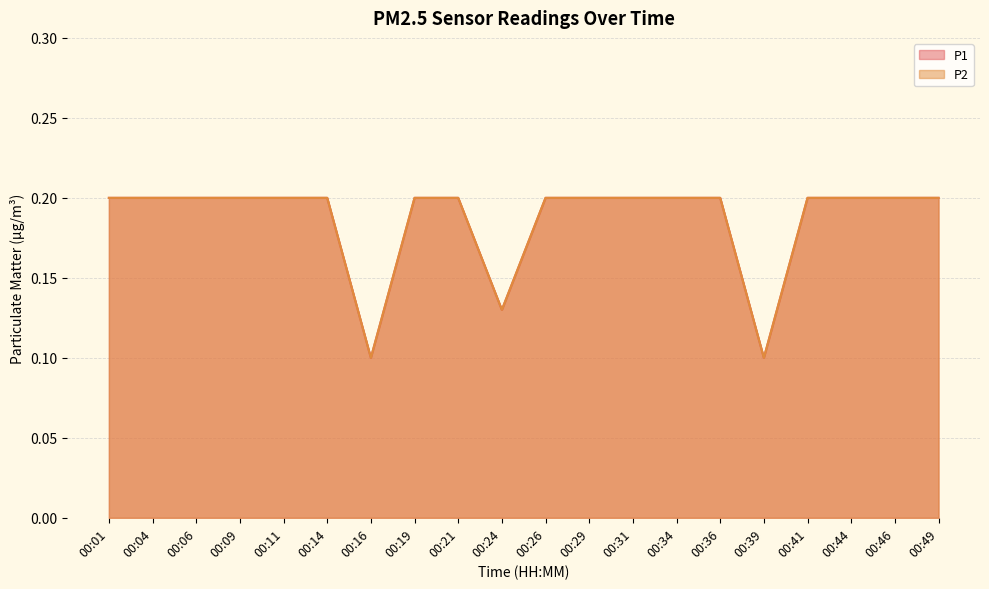

Reading left to right, list all the values displayed in this chart.

P1: 00:01=0.2	00:04=0.2	00:06=0.2	00:09=0.2	00:11=0.2	00:14=0.2	00:16=0.1	00:19=0.2	00:21=0.2	00:24=0.1	00:26=0.2	00:29=0.2	00:31=0.2	00:34=0.2	00:36=0.2	00:39=0.1	00:41=0.2	00:44=0.2	00:46=0.2	00:49=0.2
P2: 00:01=0.2	00:04=0.2	00:06=0.2	00:09=0.2	00:11=0.2	00:14=0.2	00:16=0.1	00:19=0.2	00:21=0.2	00:24=0.1	00:26=0.2	00:29=0.2	00:31=0.2	00:34=0.2	00:36=0.2	00:39=0.1	00:41=0.2	00:44=0.2	00:46=0.2	00:49=0.2